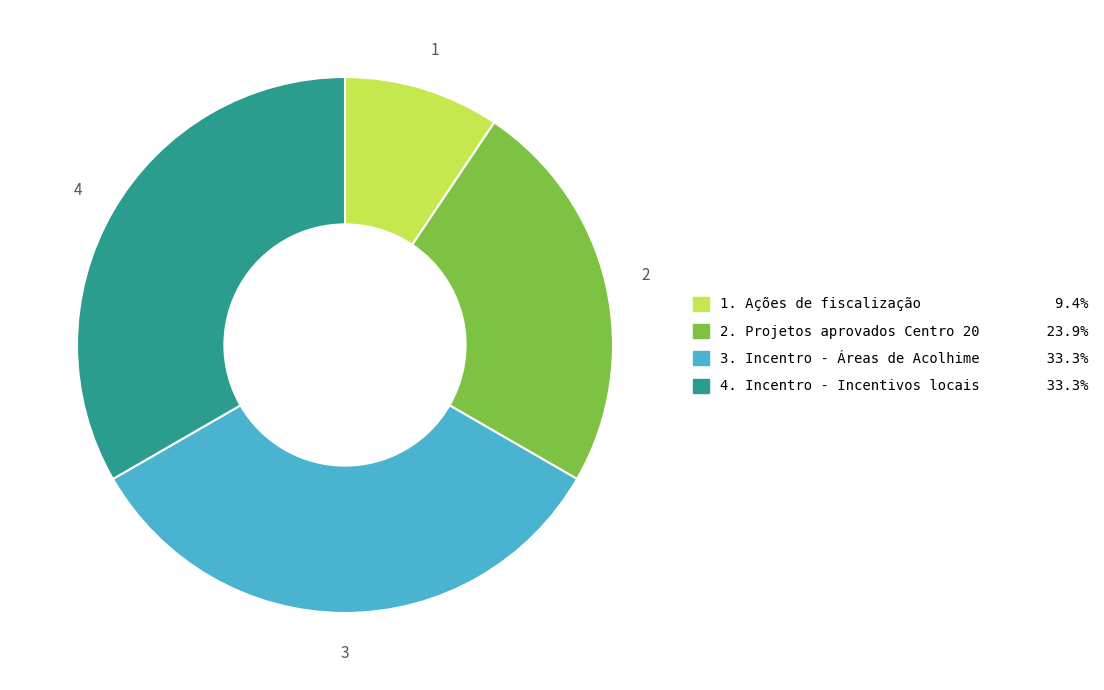

Does any single category account for the majority?

No